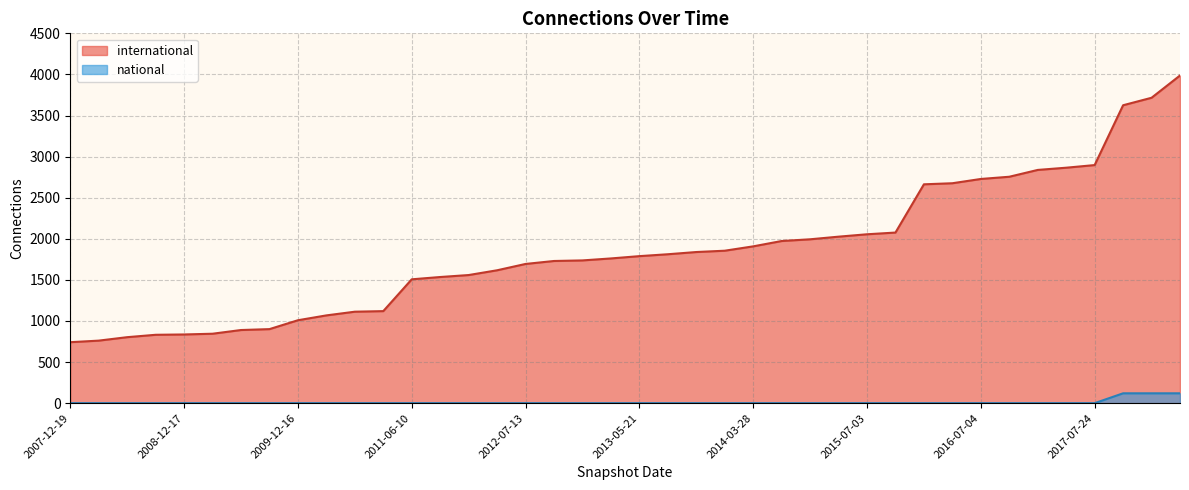

Which series has the largest range (max minus min)?

international